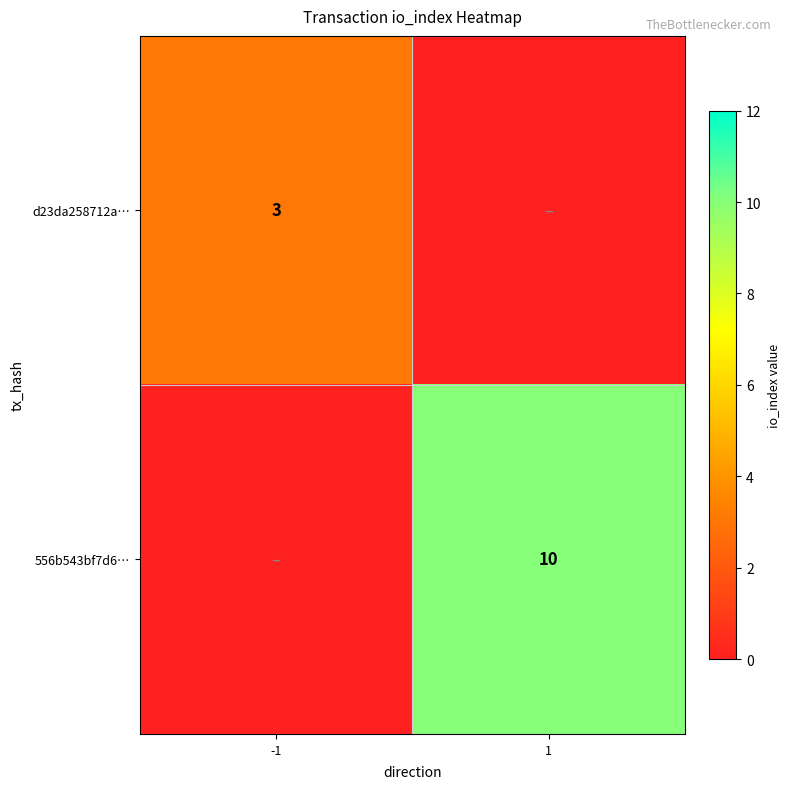

The d23da258712a… series shows 3 at -1. True or false?

True